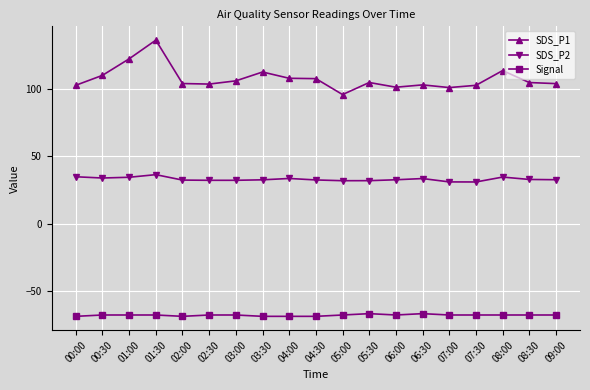

True or false: SDS_P1 and Signal intersect in this chart.

False